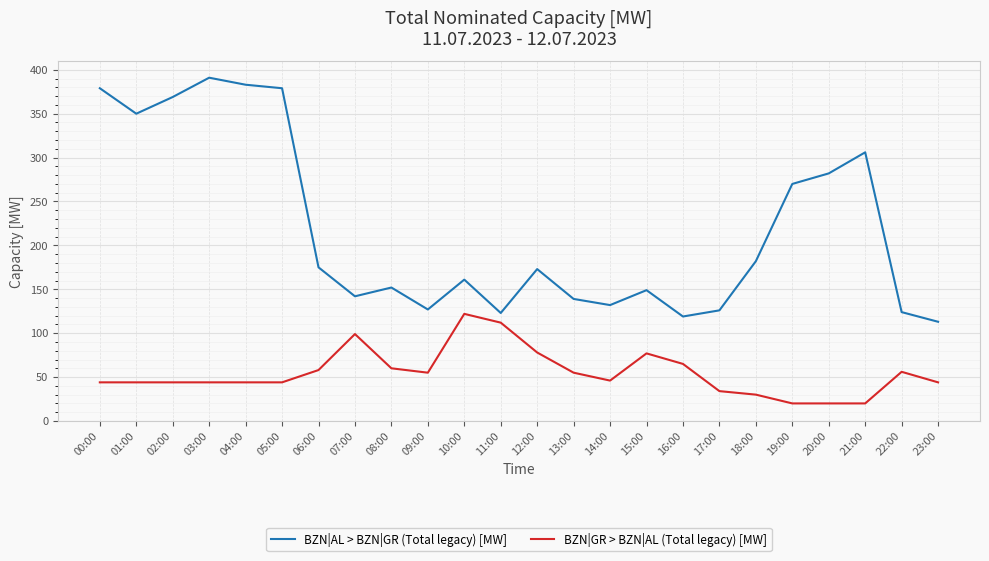

True or false: BZN|GR > BZN|AL (Total legacy) [MW] has a value of 56 at 22:00.

True